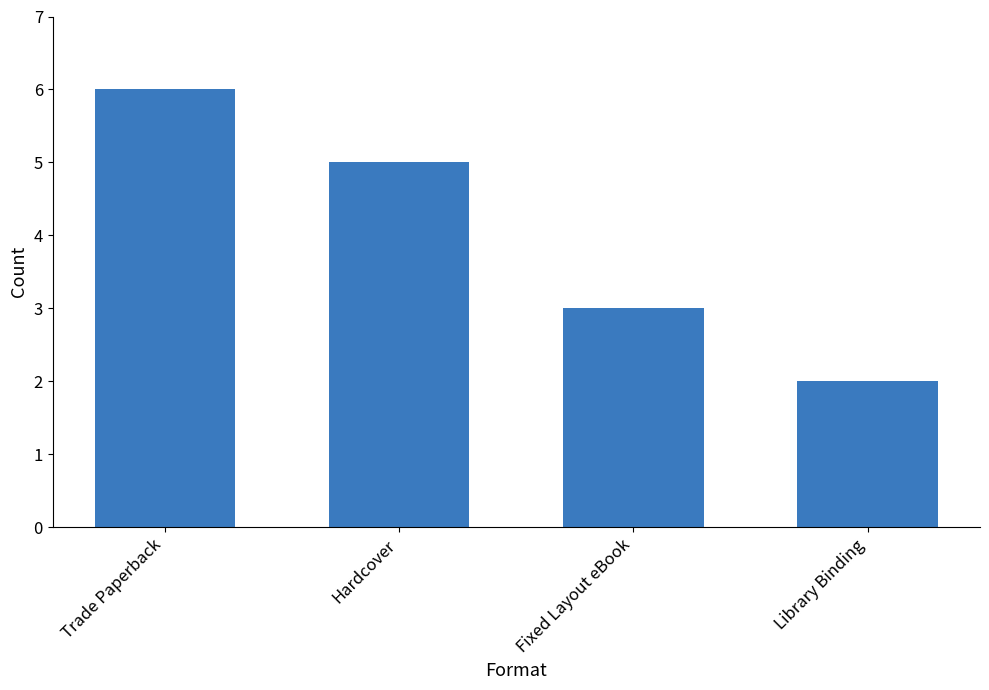

Approximately how many times larger is the value at Fixed Layout eBook compared to Library Binding?

1.5